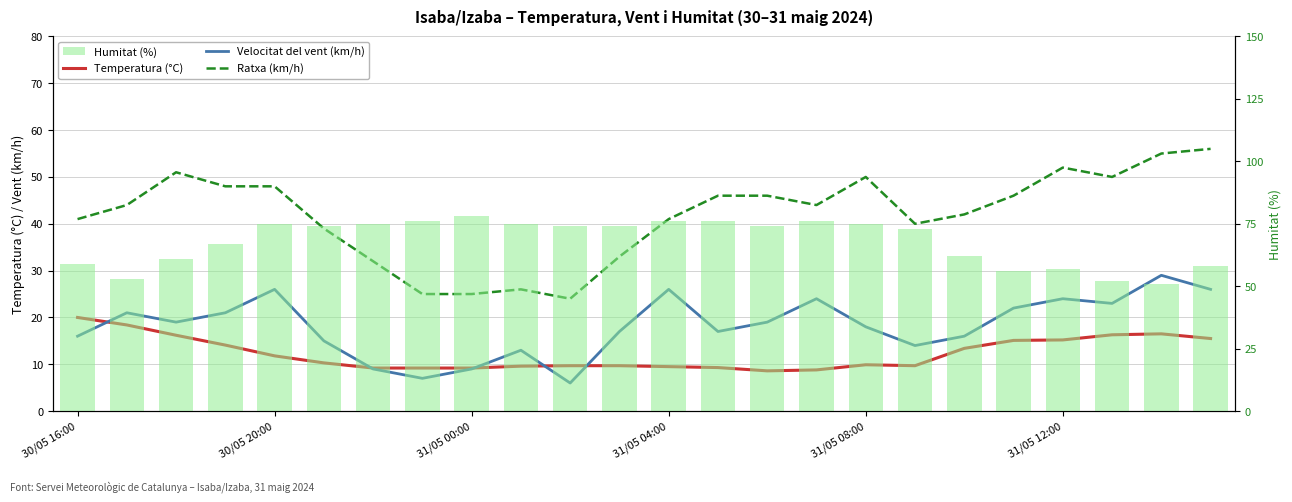

How many series are shown in this chart?

4